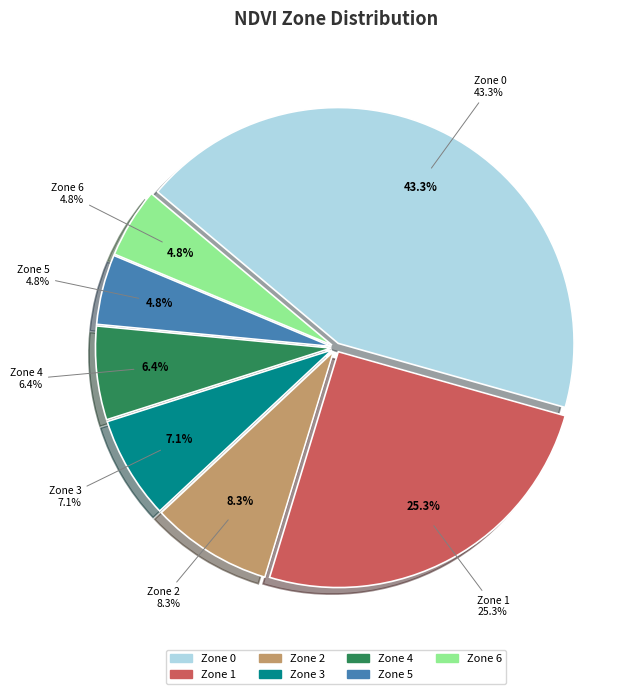

To the nearest percent, what percentage of the pie is Zone 6?

5%